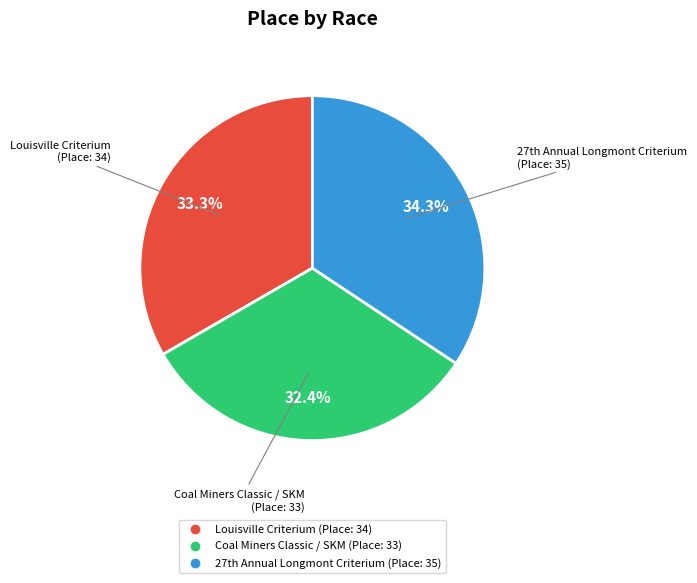

The Louisville Criterium slice represents 33% of the pie. True or false?

True